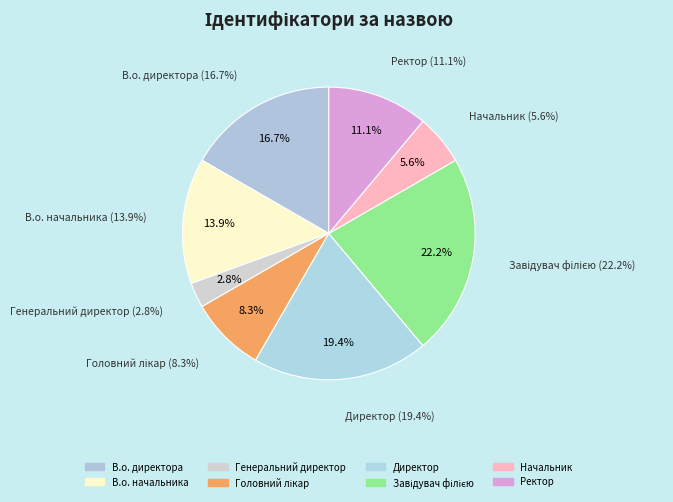

Which category has the biggest portion of the pie?

Завідувач філією